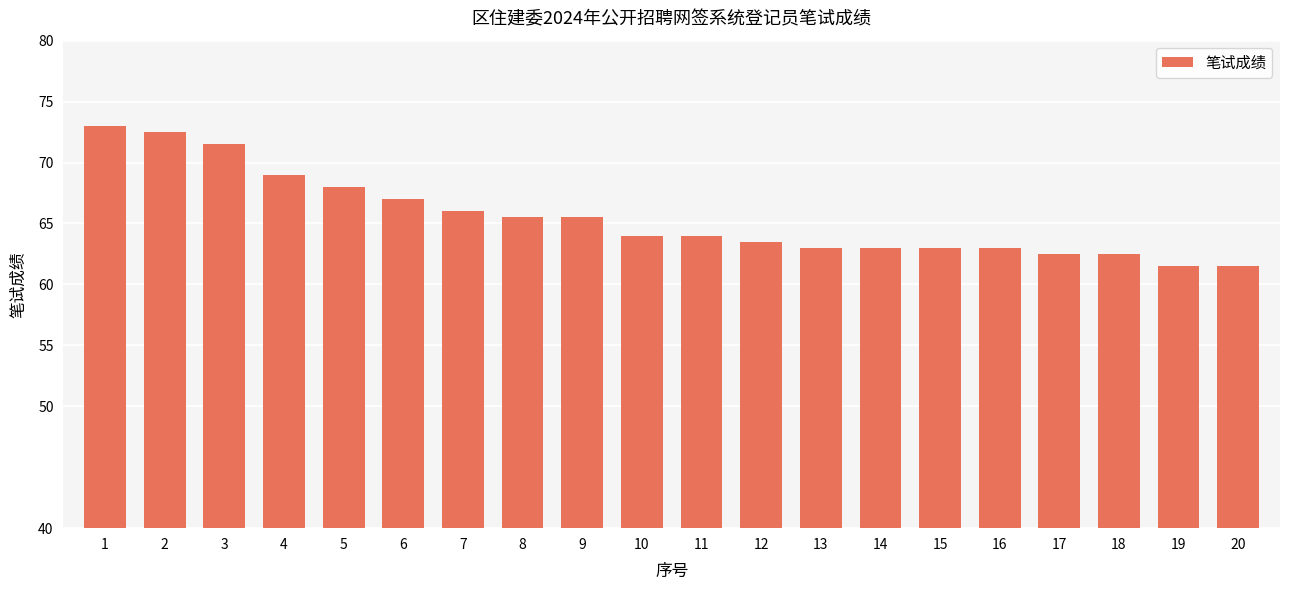

At which label does the data first exceed 64?

1